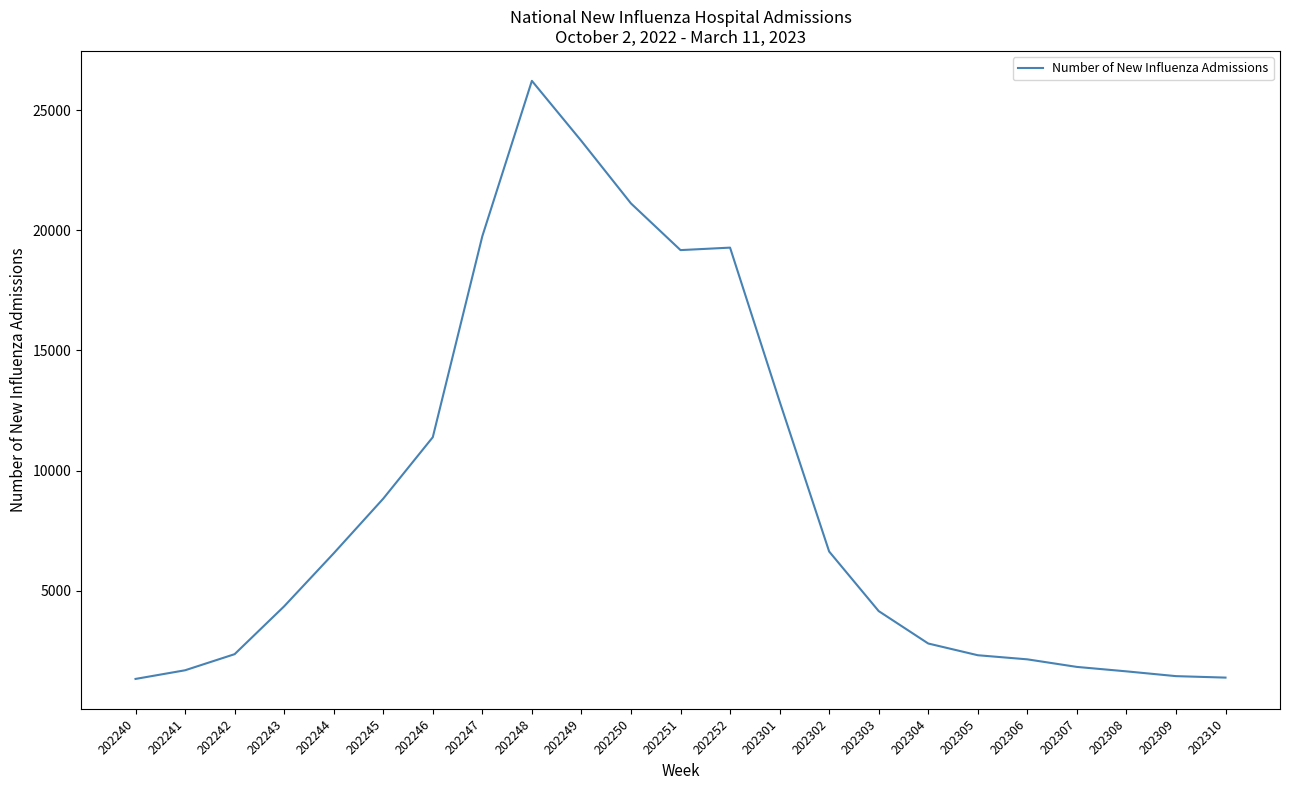

What is the difference between the values at 202244 and 202245?

2275